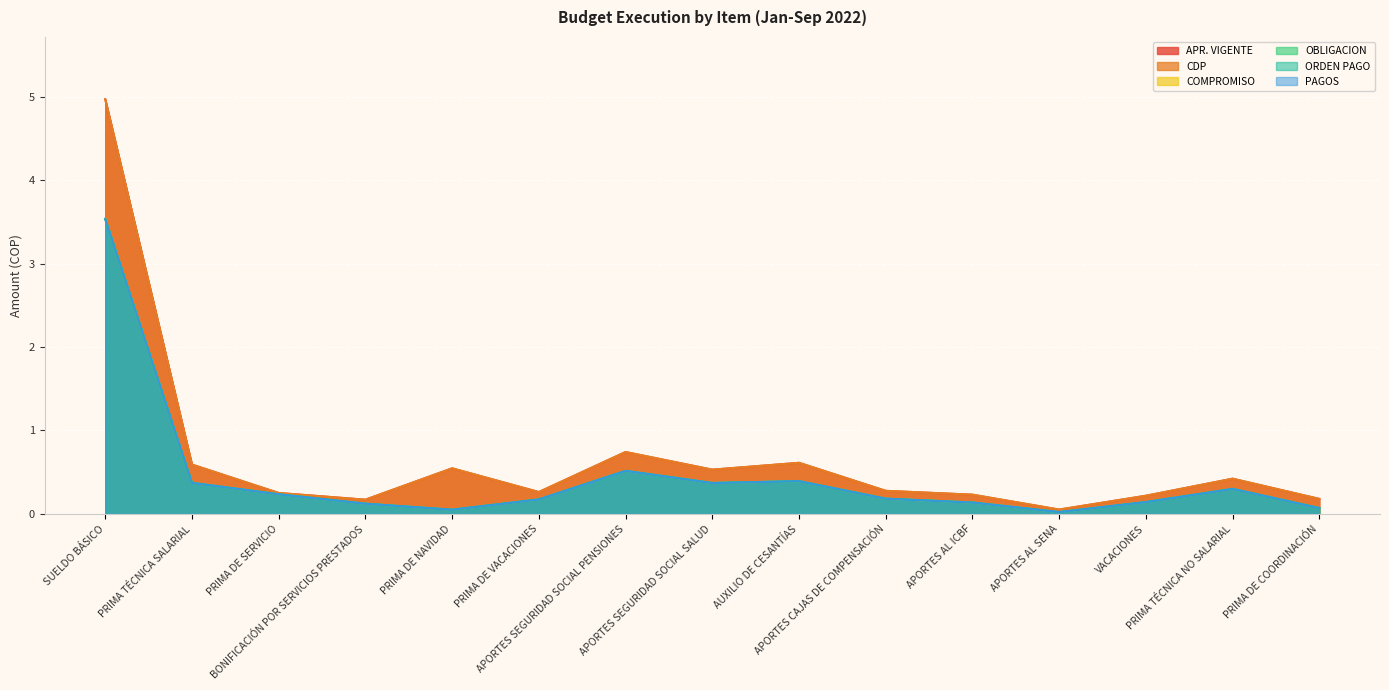

Which series has the largest range (max minus min)?

APR. VIGENTE